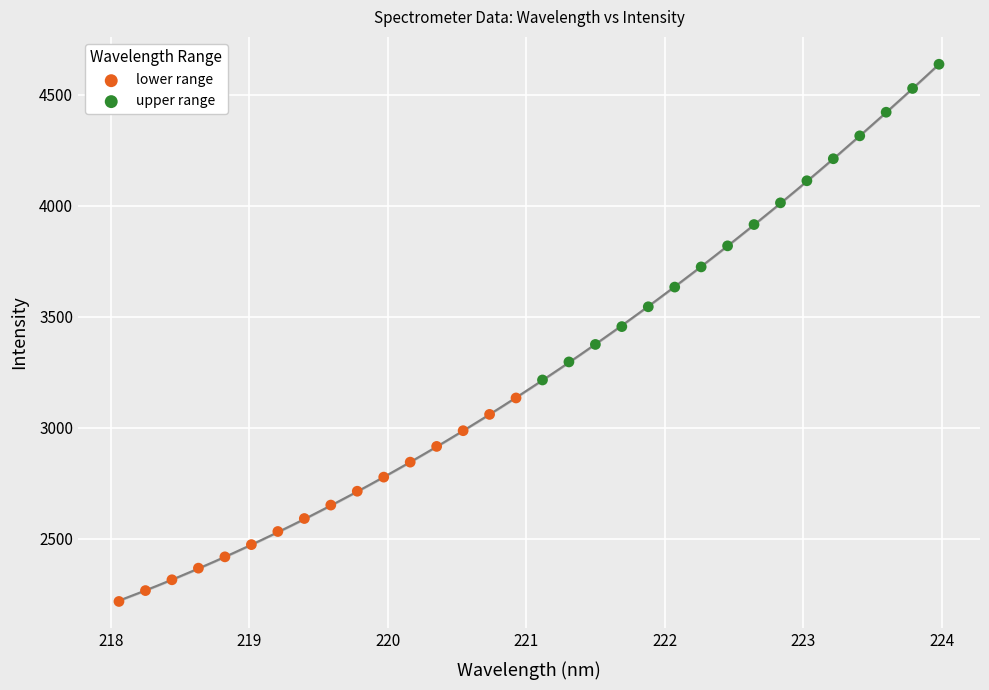

Which series contains the highest Y value?

upper range